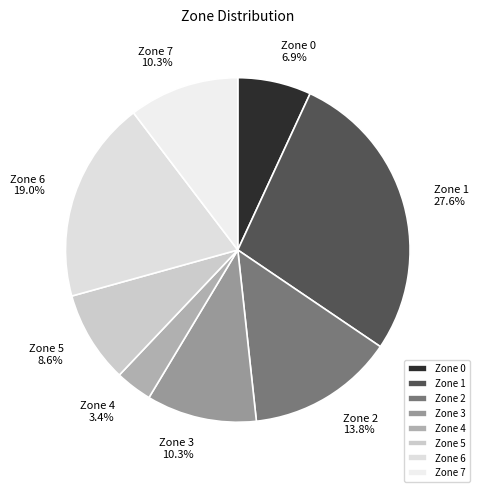

To the nearest percent, what portion does Zone 6 represent?

19%